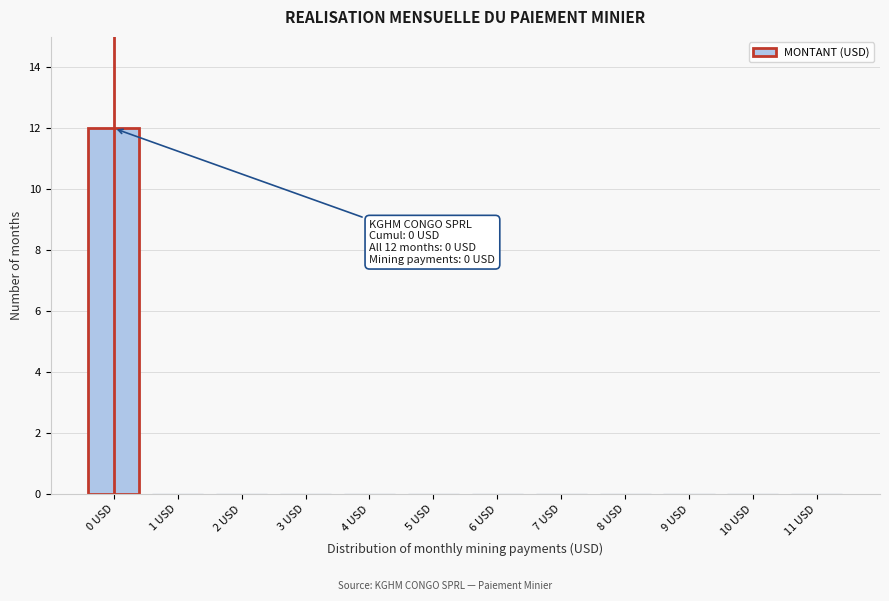

Reading left to right, extract all data points from this chart.

0 USD=12	1 USD=0	2 USD=0	3 USD=0	4 USD=0	5 USD=0	6 USD=0	7 USD=0	8 USD=0	9 USD=0	10 USD=0	11 USD=0